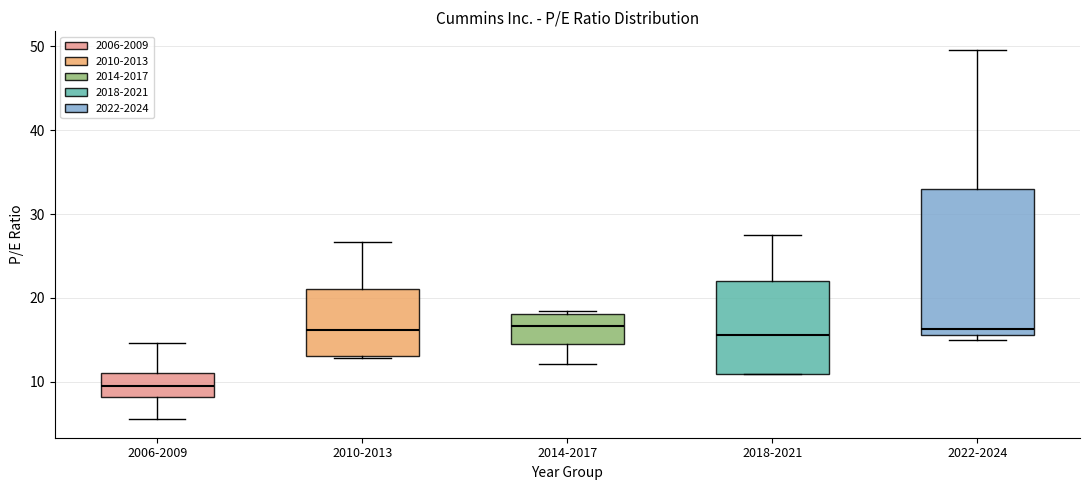

Comparing the boxes themselves (not the whiskers), which one is the tallest?

2022-2024